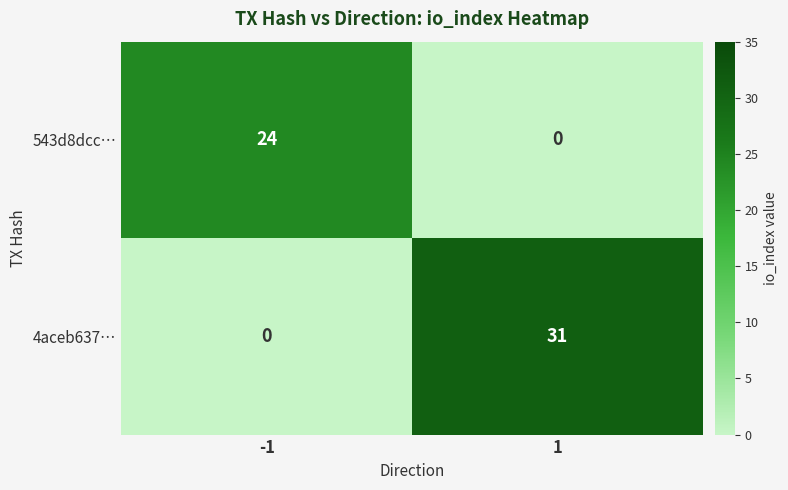

What value does the 4aceb637… series have at 1?

31